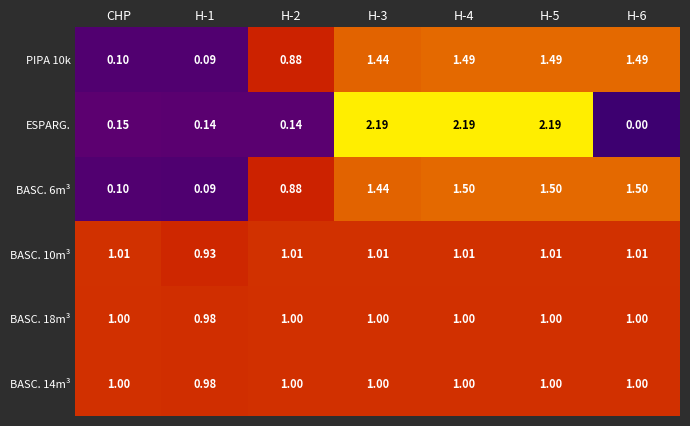

Is the value of ESPARG. at H-4 greater than the value of BASC. 18m³ at H-1?

Yes